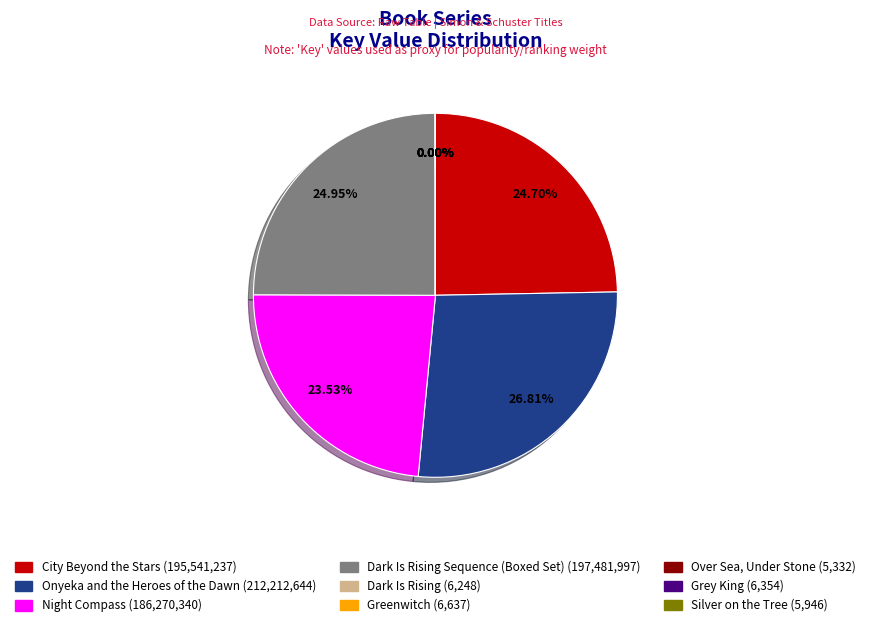

Is there a majority slice in this chart?

No